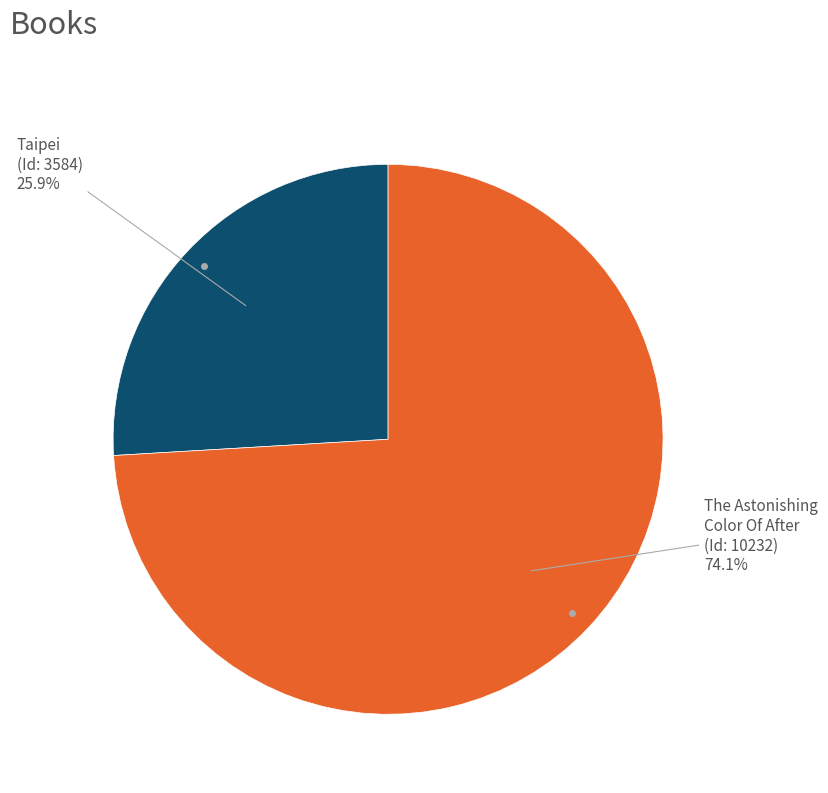

How many segments does this pie chart have?

2